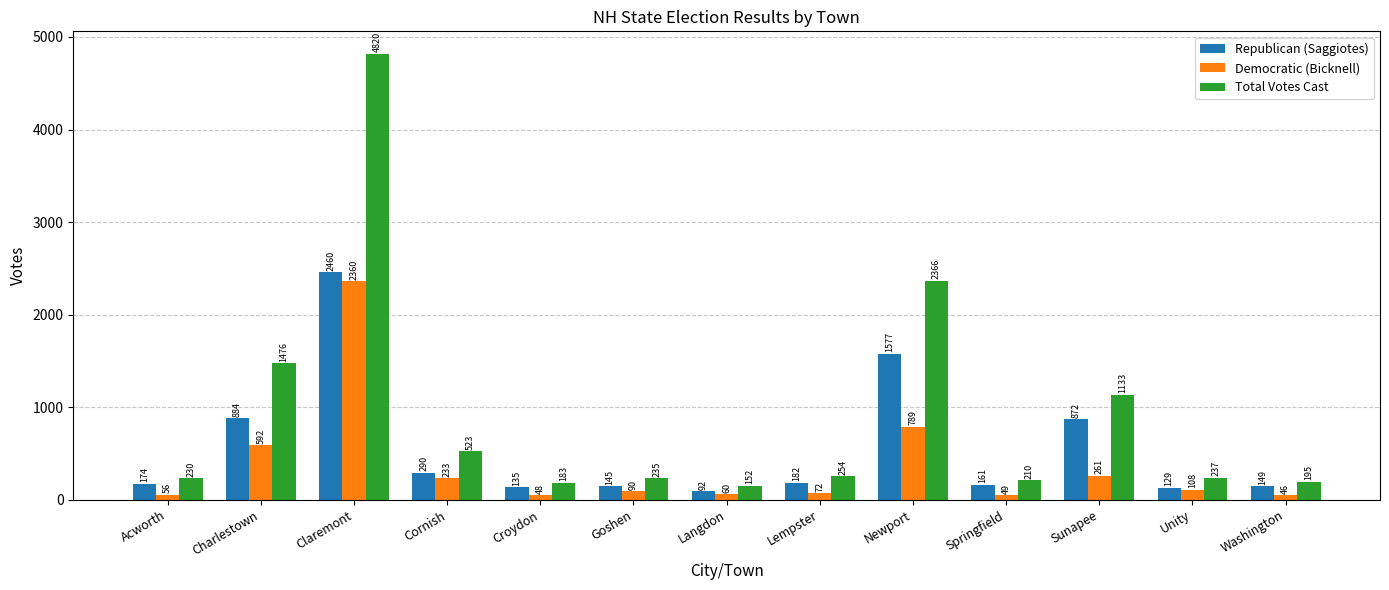

Rank the series by their average value, from highest to lowest.

Total Votes Cast, Republican (Saggiotes), Democratic (Bicknell)